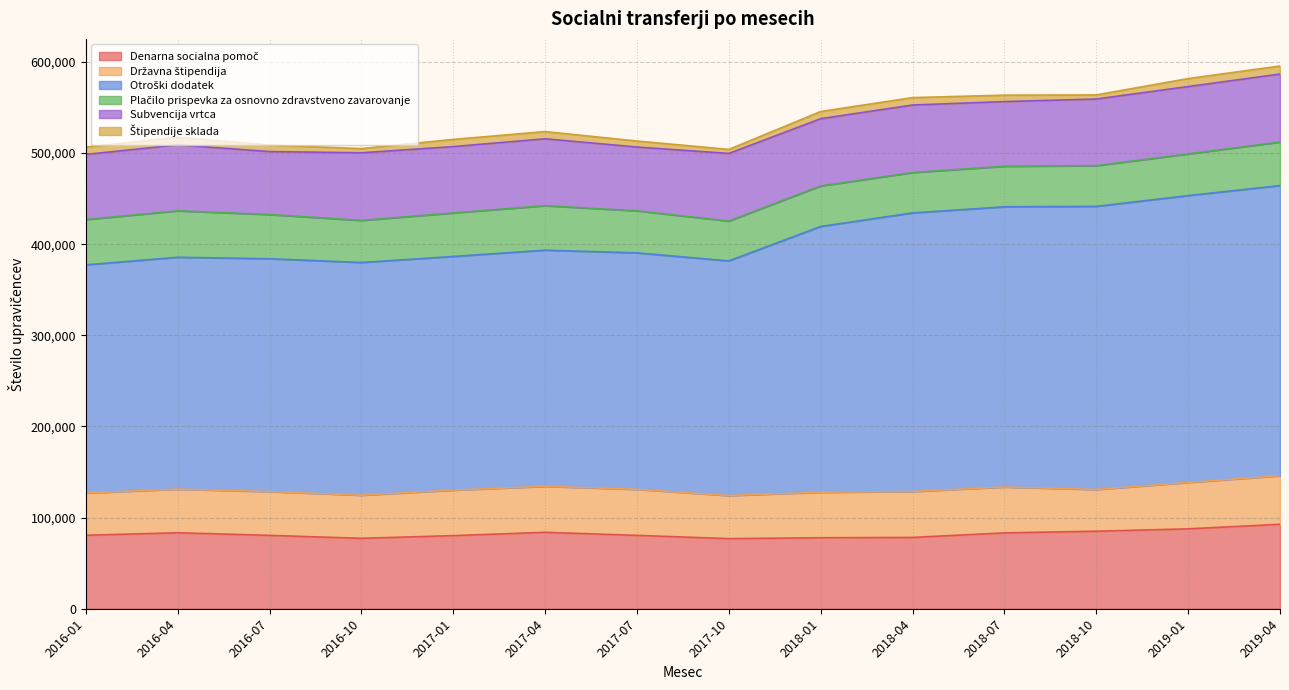

What is the difference between the highest and lowest values at 2019-01?

305967